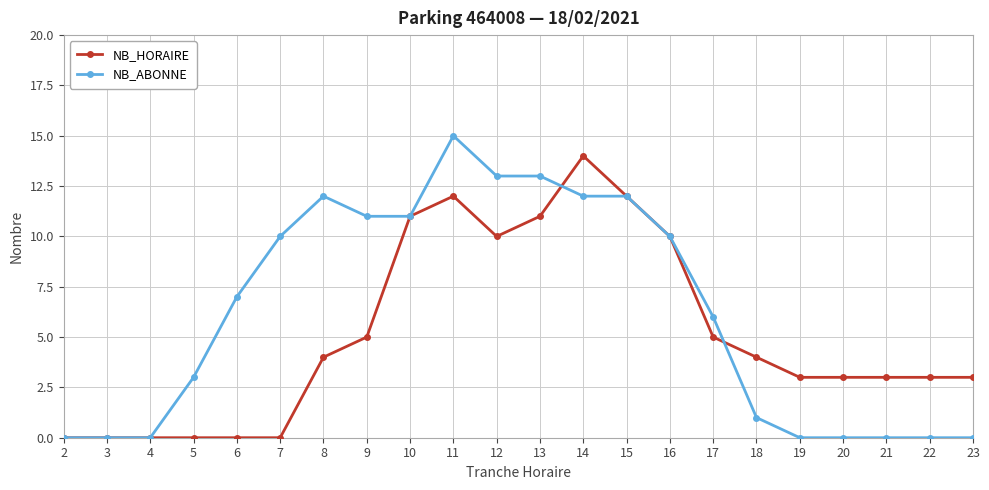

What is the sum of the NB_HORAIRE values at 7 and 12?

10